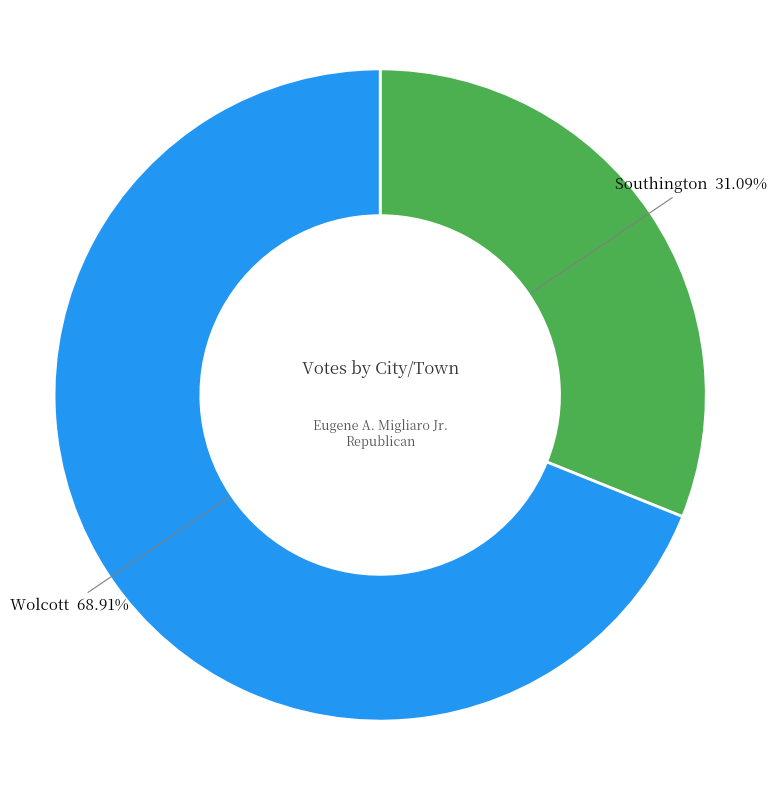

How many slices are in this pie chart?

2